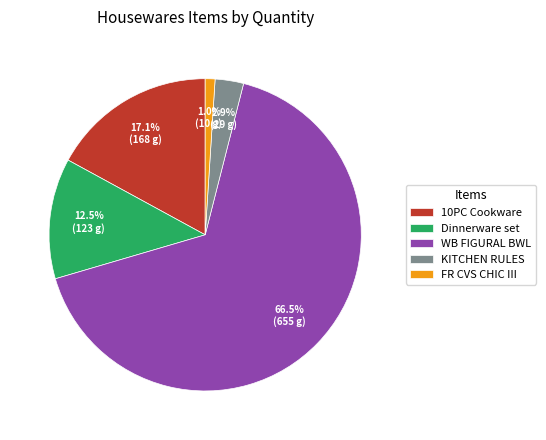

Combined, what portion of the pie is WB FIGURAL BWL and KITCHEN RULES?

69.4%